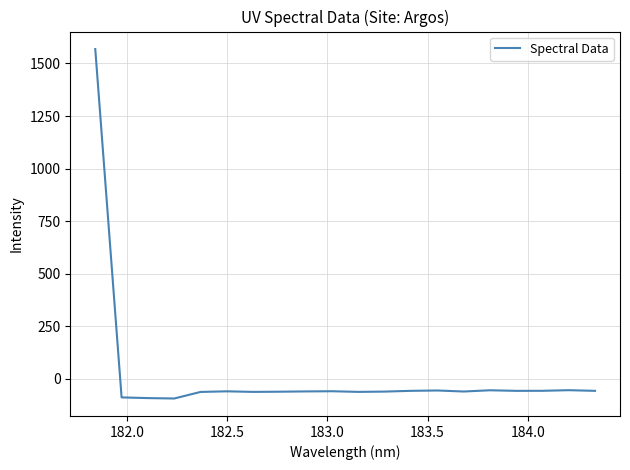

Does the chart display data point markers on the line(s)?

No